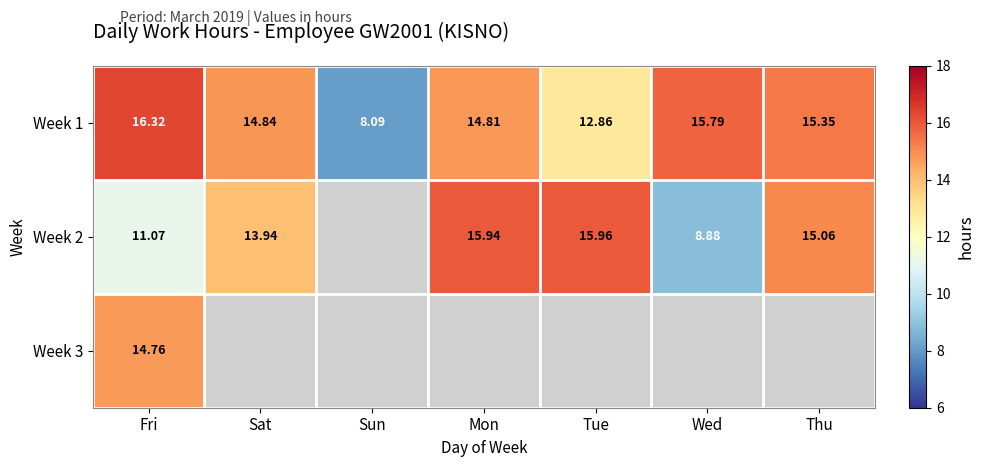

Which category has the lowest value in the Week 1 series?

Sun